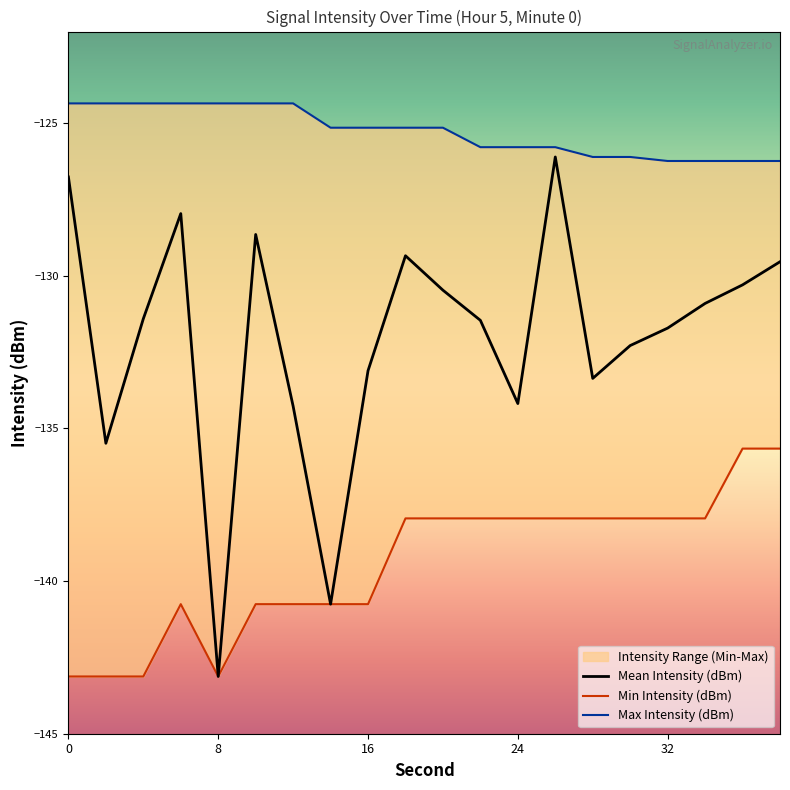

What is the value of the Max Intensity (dBm) point at the 20th from the left?

-126.2